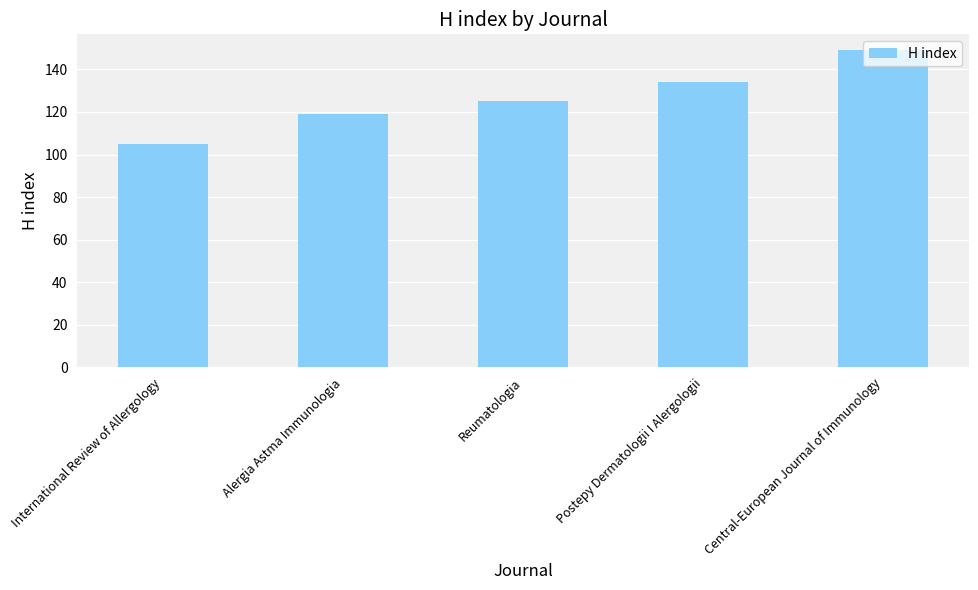

How many distinct data groups are displayed?

1